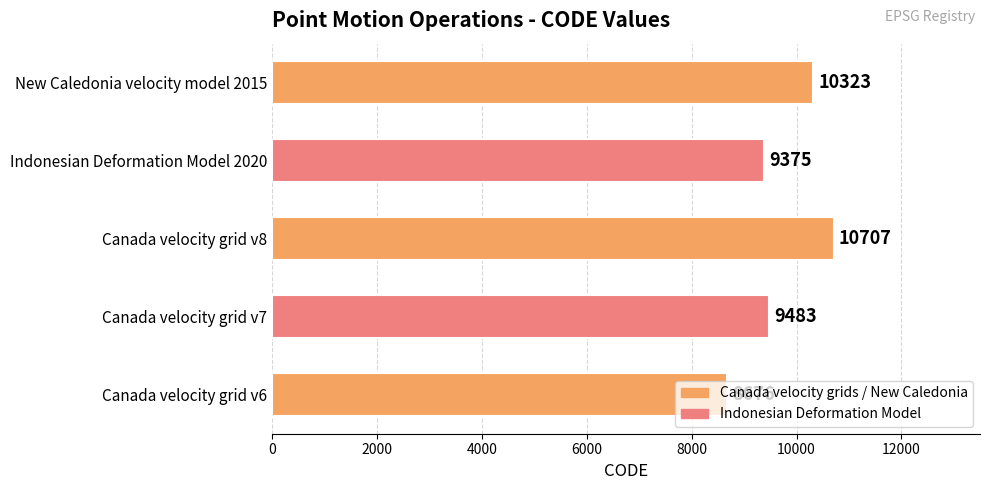

True or false: the data shows 9375 at Indonesian Deformation Model 2020.

True